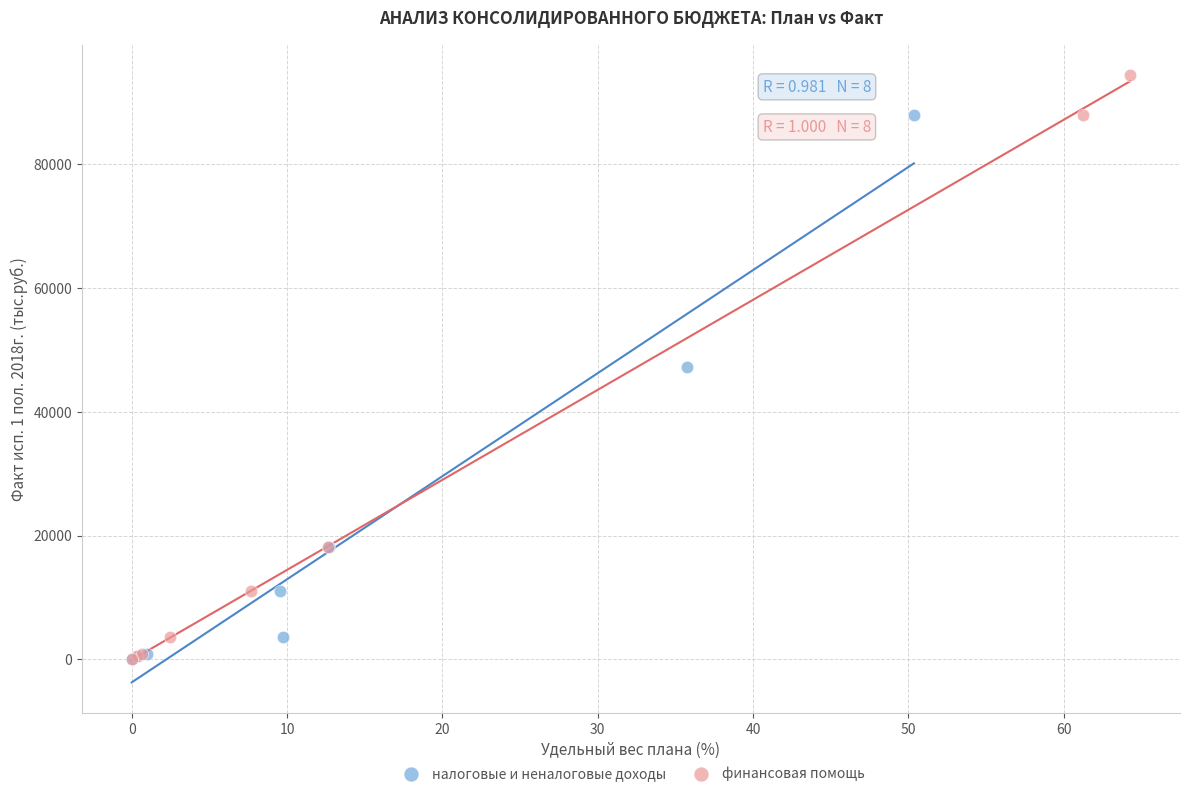

What are all the series names shown in the legend?

налоговые и неналоговые доходы, финансовая помощь